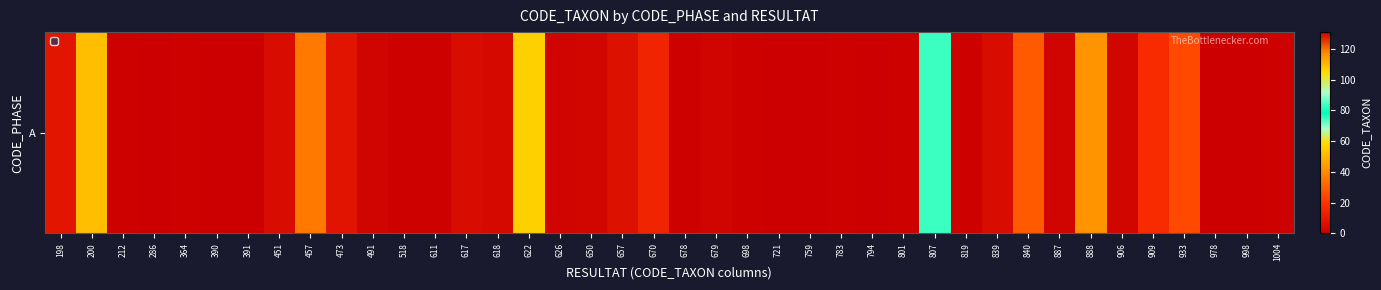

What is the difference between the second highest and minimum values?

75